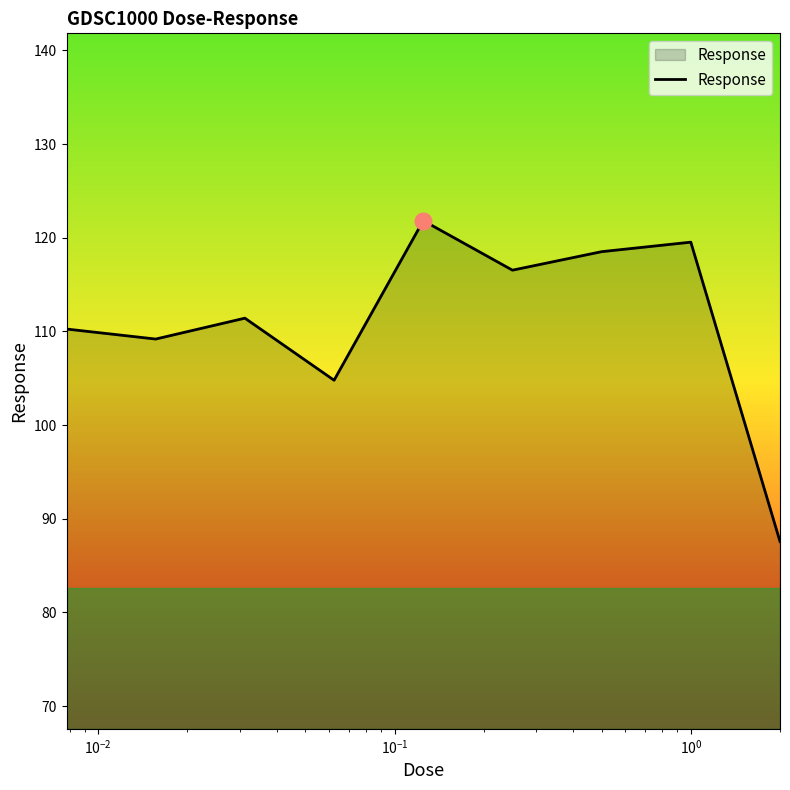

What is the smallest value displayed?

87.6